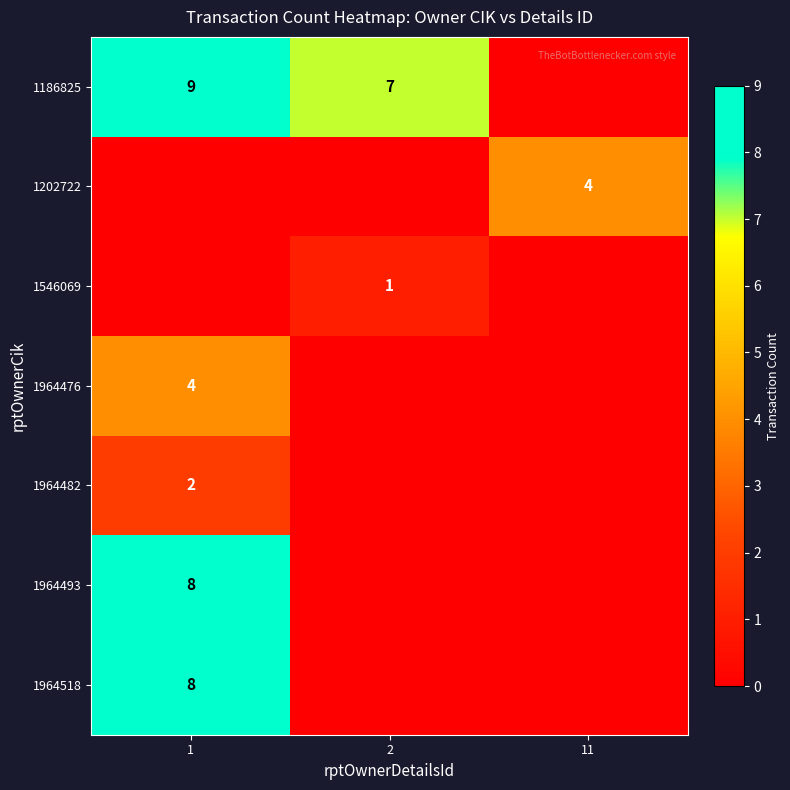

The value of 1186825 at 2 is 7. True or false?

True